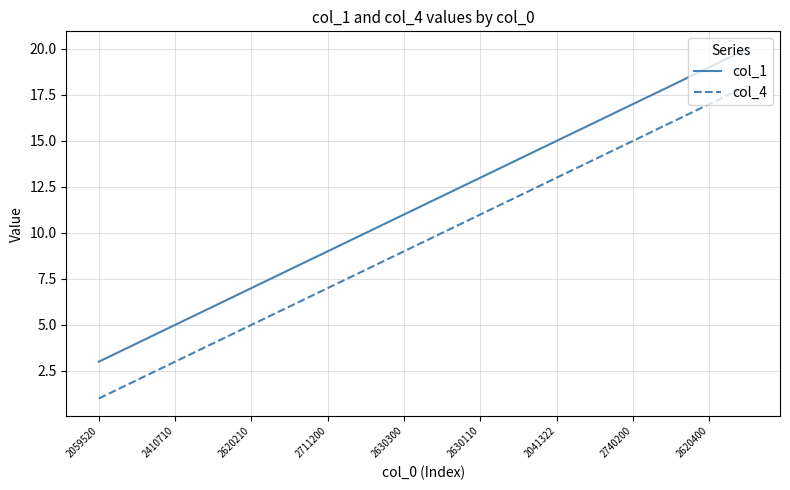

What is the greatest value displayed?

20